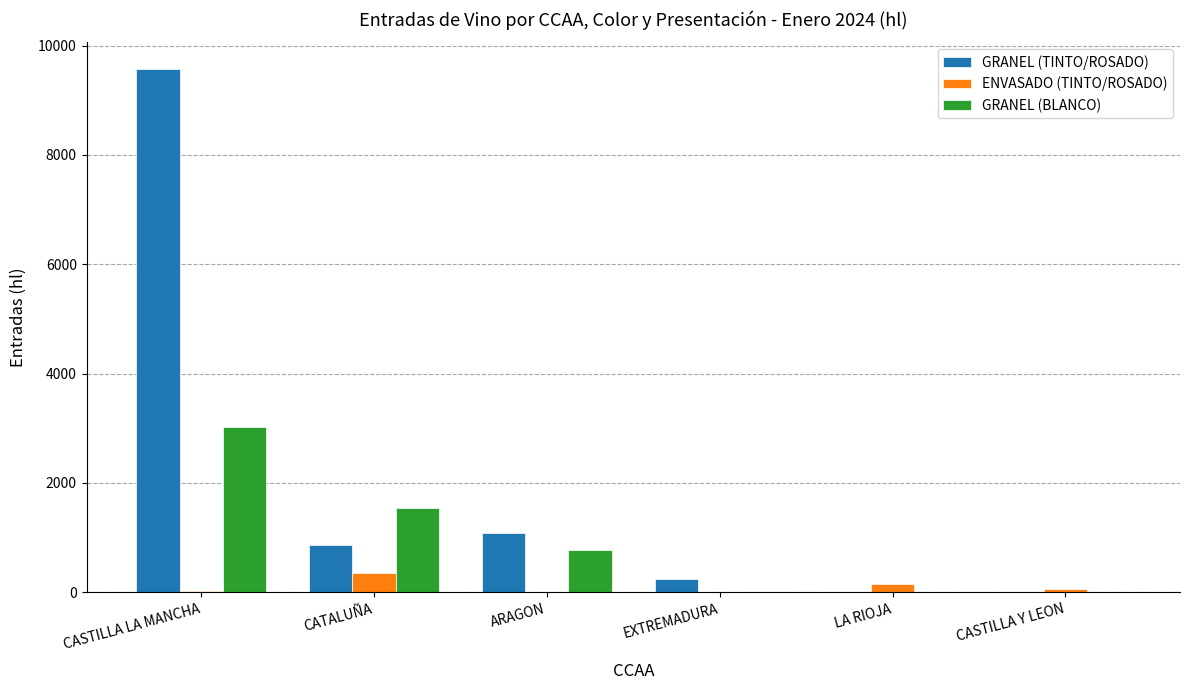

Count the number of data series in this chart.

3